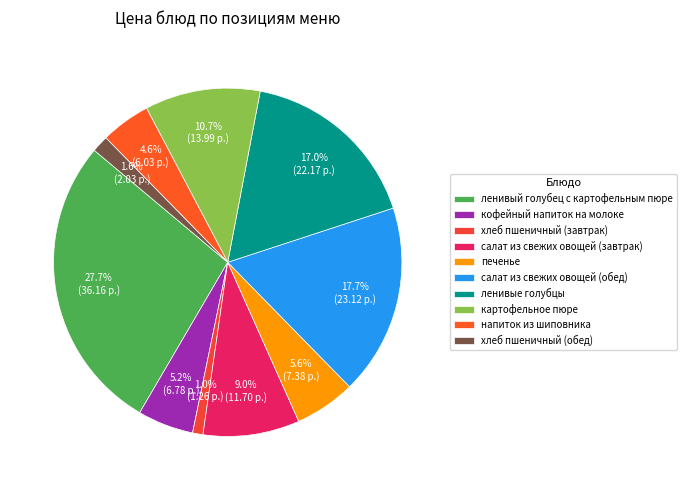

To the nearest percent, what percentage of the pie is напиток из шиповника?

5%